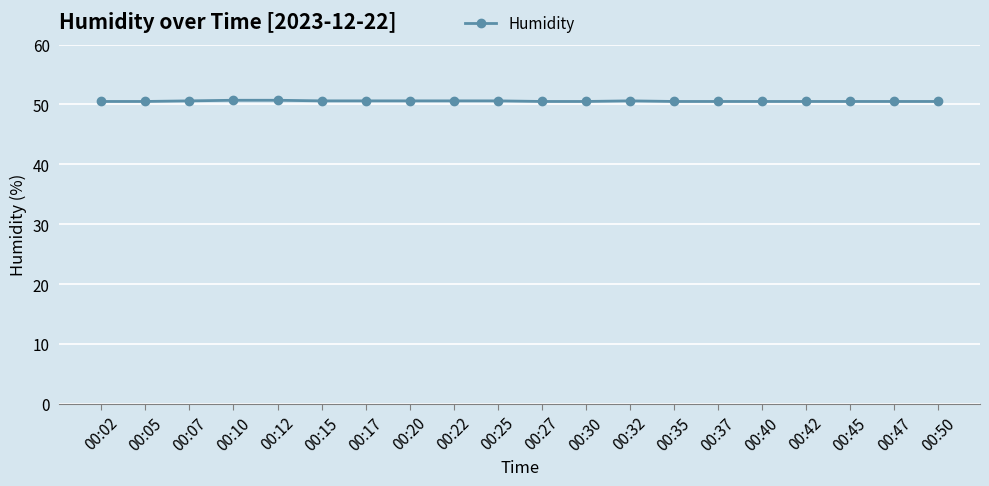

Approximately how many times larger is the value at 00:17 compared to 00:02?

1.0